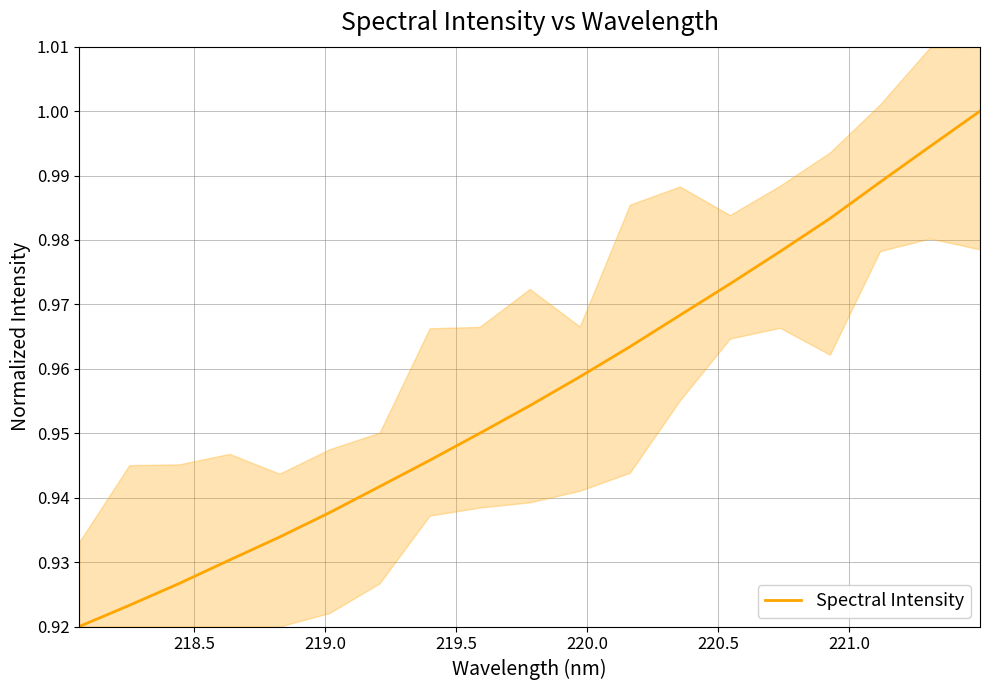

True or false: there are more than 0 points higher than both neighbors.

False